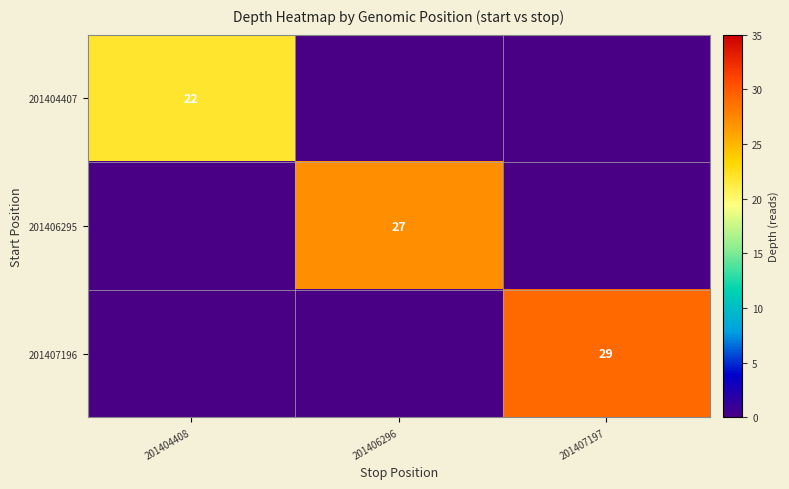

The 201406295 series shows 27 at 201406296. True or false?

True